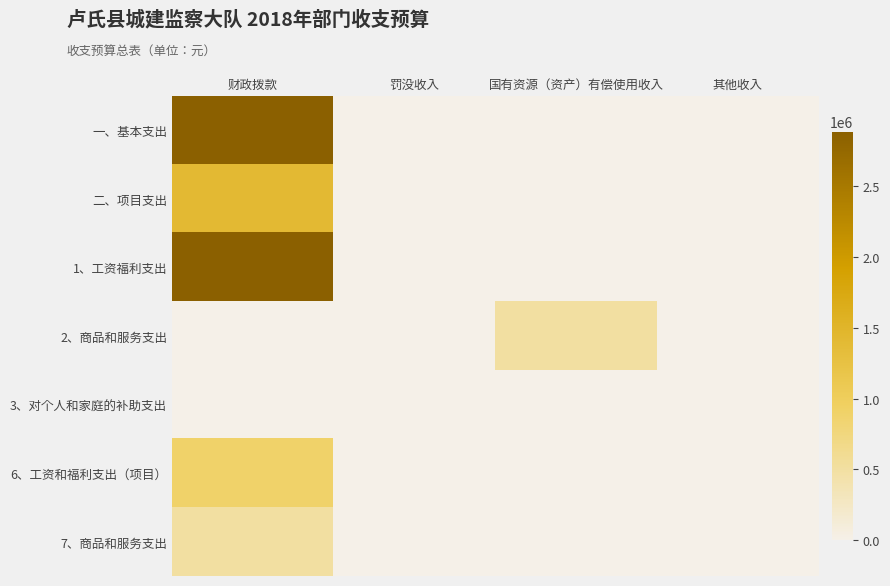

At 罚没收入, list the series in order from smallest to largest.

一、基本支出, 二、项目支出, 1、工资福利支出, 2、商品和服务支出, 3、对个人和家庭的补助支出, 6、工资和福利支出（项目）, 7、商品和服务支出